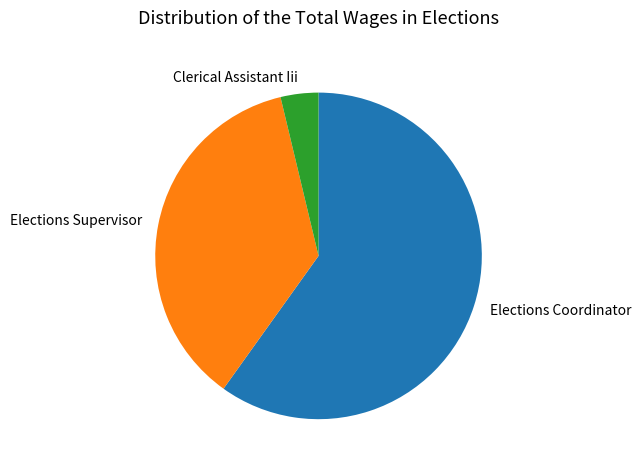

Which category has the biggest portion of the pie?

Elections Coordinator